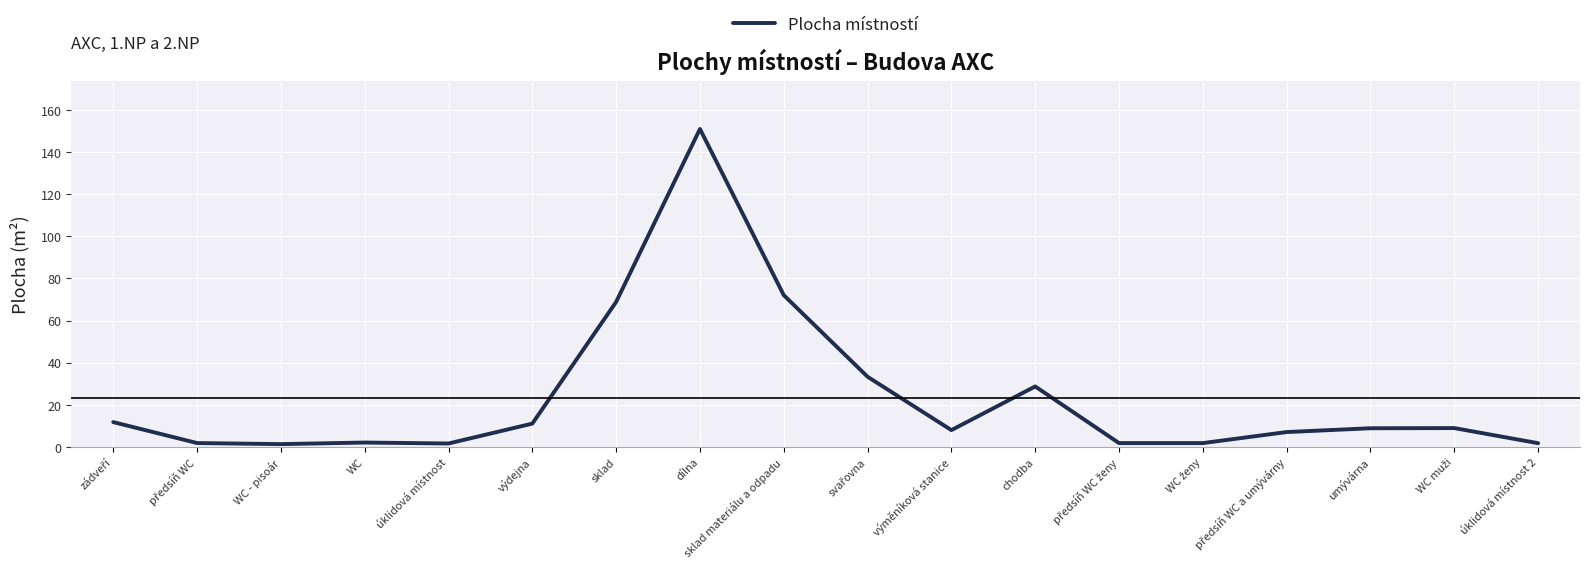

The chart shows a value of 113.9 at sklad materiálu a odpadu. True or false?

False